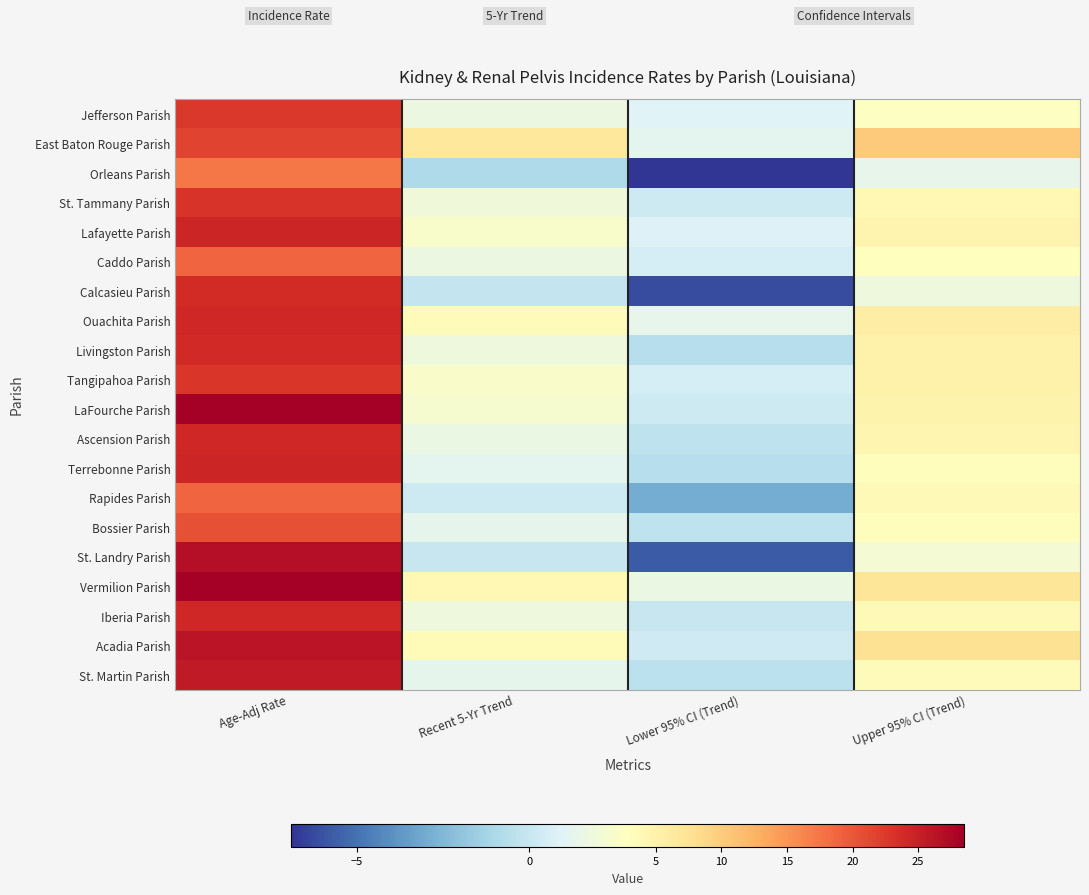

Reading right to left, what are all the values shown in this chart?

Jefferson Parish: Upper 95% CI (Trend)=2.7	Lower 95% CI (Trend)=0.9	Recent 5-Yr Trend=1.7	Age-Adj Rate=22.6
East Baton Rouge Parish: Upper 95% CI (Trend)=10.2	Lower 95% CI (Trend)=1.2	Recent 5-Yr Trend=6.5	Age-Adj Rate=21.6
Orleans Parish: Upper 95% CI (Trend)=1.4	Lower 95% CI (Trend)=-6.9	Recent 5-Yr Trend=-0.9	Age-Adj Rate=17.4
St. Tammany Parish: Upper 95% CI (Trend)=3.9	Lower 95% CI (Trend)=0.2	Recent 5-Yr Trend=1.9	Age-Adj Rate=23.0
Lafayette Parish: Upper 95% CI (Trend)=4.5	Lower 95% CI (Trend)=0.8	Recent 5-Yr Trend=2.4	Age-Adj Rate=24.4
Caddo Parish: Upper 95% CI (Trend)=3.0	Lower 95% CI (Trend)=0.5	Recent 5-Yr Trend=1.7	Age-Adj Rate=18.8
Calcasieu Parish: Upper 95% CI (Trend)=1.8	Lower 95% CI (Trend)=-6.2	Recent 5-Yr Trend=-0.1	Age-Adj Rate=23.7
Ouachita Parish: Upper 95% CI (Trend)=5.8	Lower 95% CI (Trend)=1.4	Recent 5-Yr Trend=3.3	Age-Adj Rate=24.2
Livingston Parish: Upper 95% CI (Trend)=4.9	Lower 95% CI (Trend)=-0.6	Recent 5-Yr Trend=1.8	Age-Adj Rate=24.0
Tangipahoa Parish: Upper 95% CI (Trend)=5.1	Lower 95% CI (Trend)=0.5	Recent 5-Yr Trend=2.5	Age-Adj Rate=22.8
LaFourche Parish: Upper 95% CI (Trend)=4.8	Lower 95% CI (Trend)=0.2	Recent 5-Yr Trend=2.3	Age-Adj Rate=28.5
Ascension Parish: Upper 95% CI (Trend)=4.3	Lower 95% CI (Trend)=-0.3	Recent 5-Yr Trend=1.6	Age-Adj Rate=24.2
Terrebonne Parish: Upper 95% CI (Trend)=3.2	Lower 95% CI (Trend)=-0.6	Recent 5-Yr Trend=1.2	Age-Adj Rate=24.3
Rapides Parish: Upper 95% CI (Trend)=3.7	Lower 95% CI (Trend)=-3.0	Recent 5-Yr Trend=0.2	Age-Adj Rate=18.8
Bossier Parish: Upper 95% CI (Trend)=3.1	Lower 95% CI (Trend)=-0.3	Recent 5-Yr Trend=1.3	Age-Adj Rate=20.6
St. Landry Parish: Upper 95% CI (Trend)=2.1	Lower 95% CI (Trend)=-5.7	Recent 5-Yr Trend=0.0	Age-Adj Rate=26.8
Vermilion Parish: Upper 95% CI (Trend)=7.0	Lower 95% CI (Trend)=1.6	Recent 5-Yr Trend=3.9	Age-Adj Rate=28.4
Iberia Parish: Upper 95% CI (Trend)=3.7	Lower 95% CI (Trend)=0.0	Recent 5-Yr Trend=1.8	Age-Adj Rate=24.1
Acadia Parish: Upper 95% CI (Trend)=7.5	Lower 95% CI (Trend)=0.3	Recent 5-Yr Trend=3.5	Age-Adj Rate=26.2
St. Martin Parish: Upper 95% CI (Trend)=3.3	Lower 95% CI (Trend)=-0.4	Recent 5-Yr Trend=1.3	Age-Adj Rate=25.5